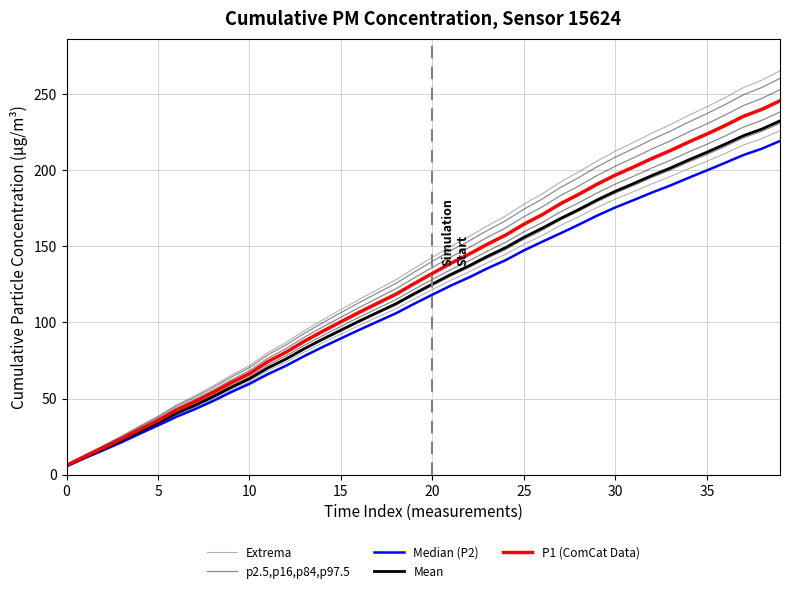

What is the difference between the second highest and second lowest values in the P1 (ComCat Data) series?

227.8